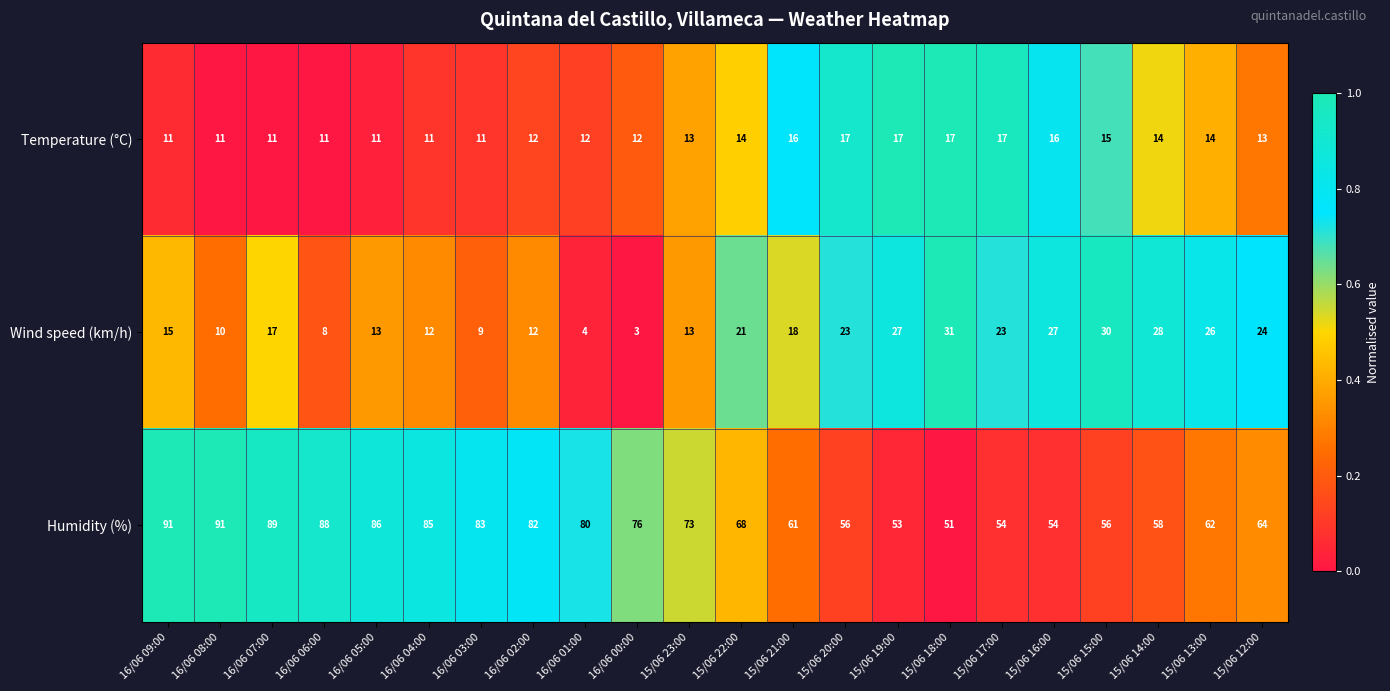

Which series has the largest range (max minus min)?

Humidity (%)